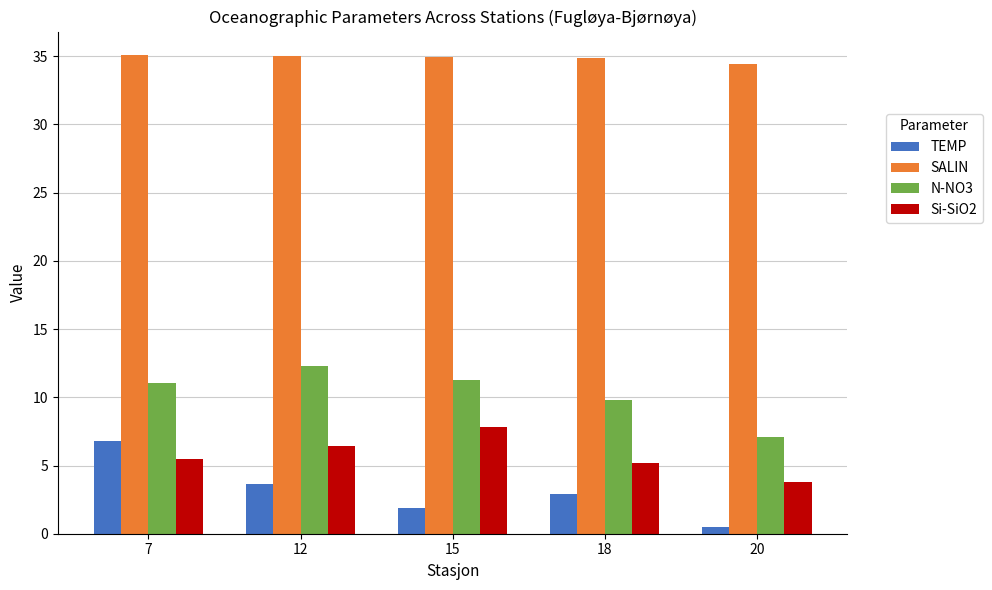

Which category has the lowest value across all series?

20